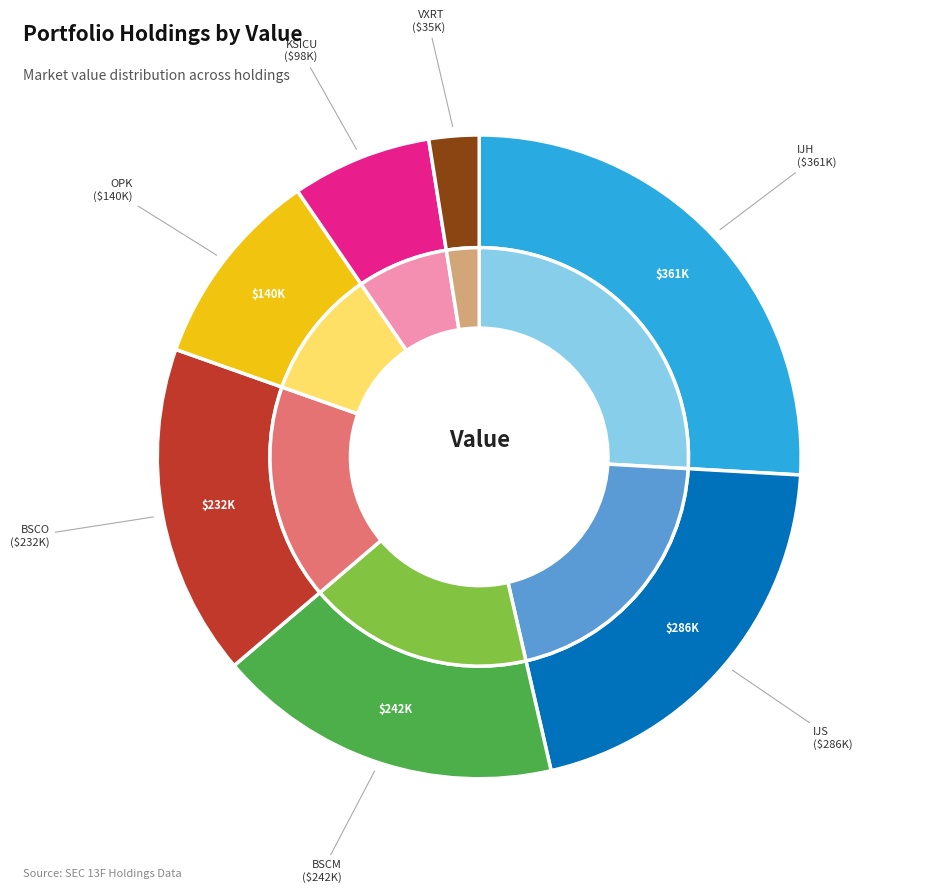

What percentage is the Vaxart Inc Com New slice, to the nearest percent?

3%